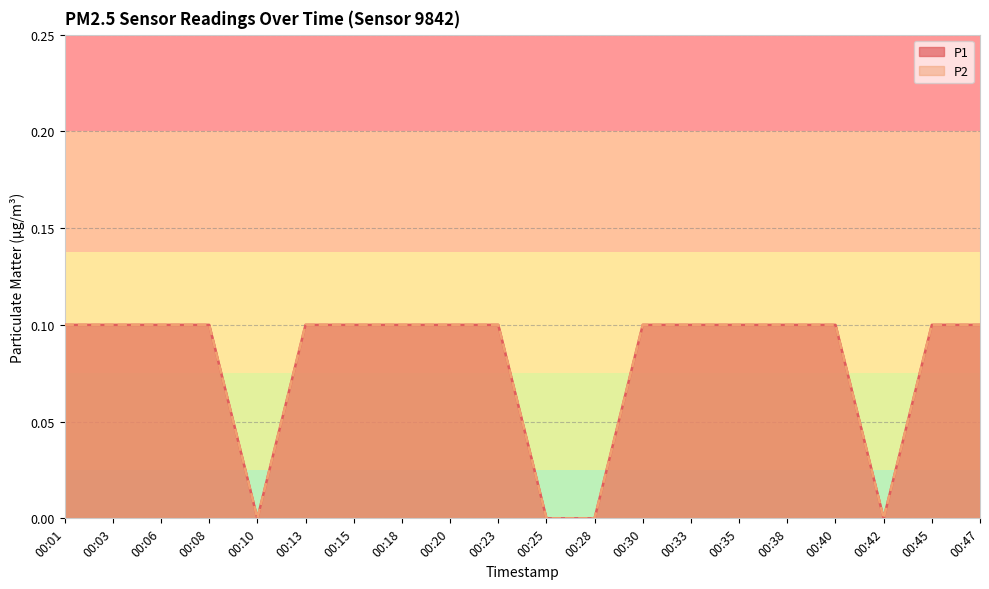

Rank the series by their maximum value, from highest to lowest.

P1, P2